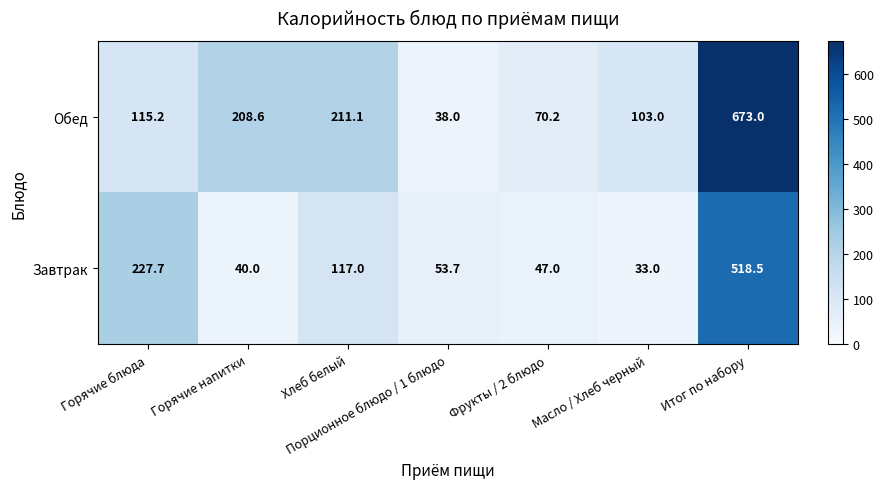

Which series has the largest total across all categories?

Обед